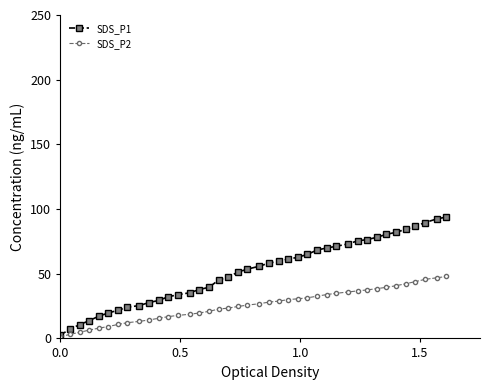

Which series has the largest total across all categories?

SDS_P1